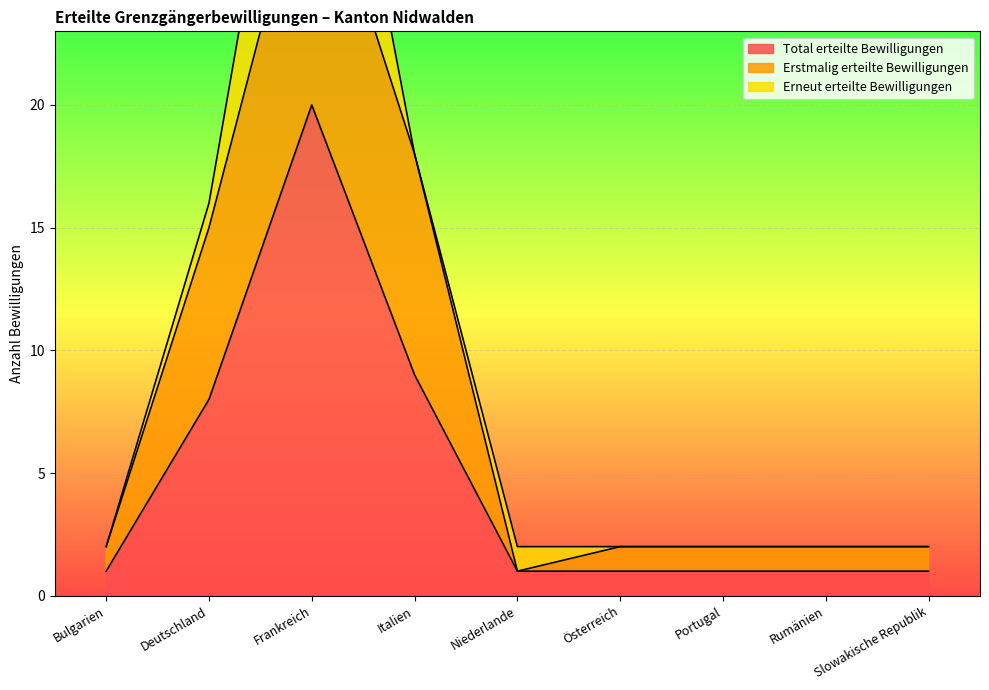

At which label does Erstmalig erteilte Bewilligungen first exceed 1?

Deutschland